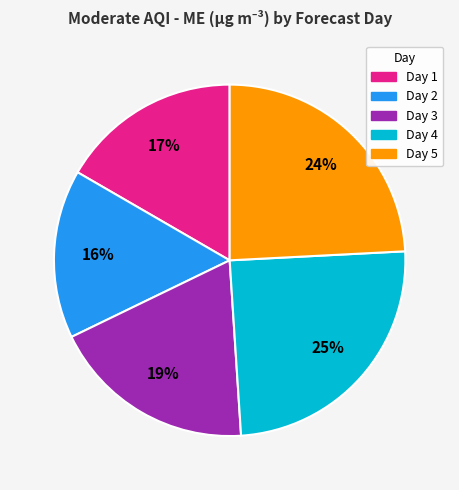

Count the number of slices in the pie.

5